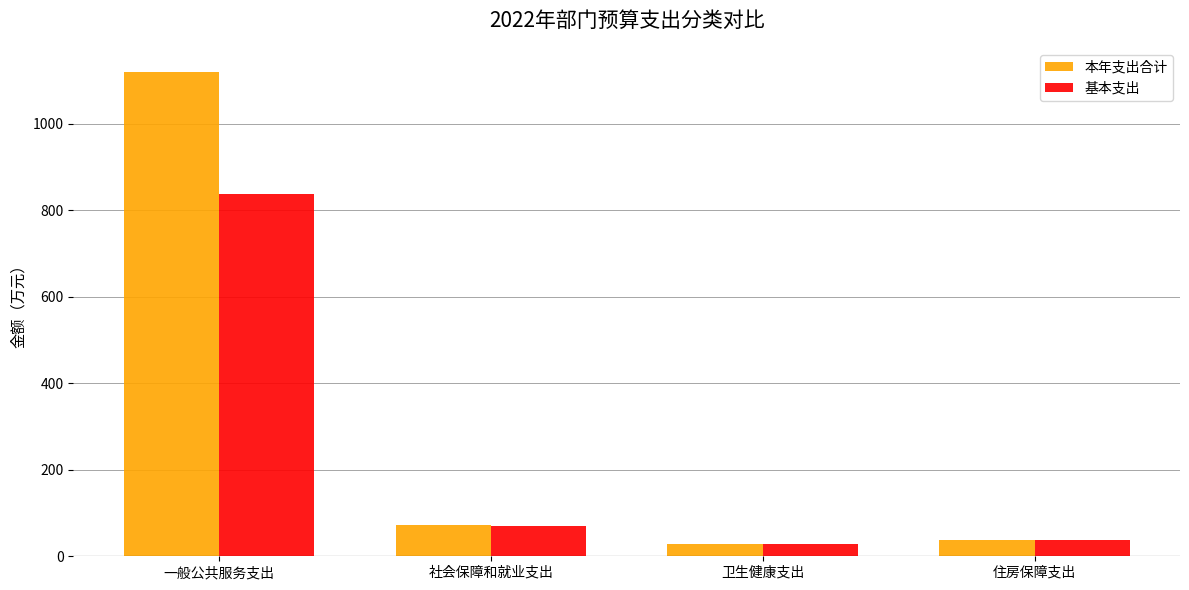

What is the minimum value shown in the chart?

29.0